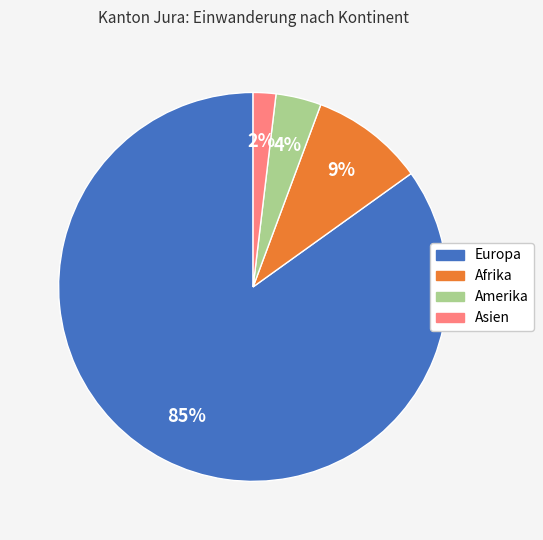

Which has a higher value, Afrika or Amerika?

Afrika